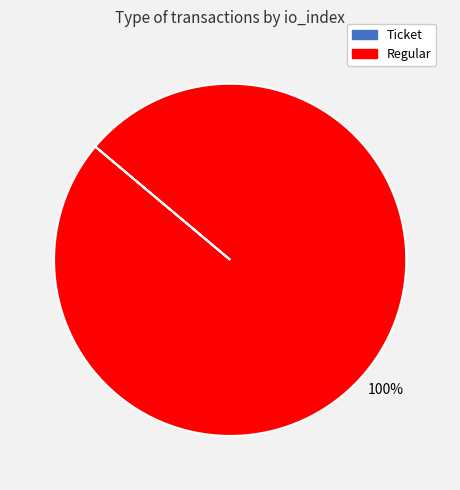

To the nearest percent, what is the difference between the largest and smallest slice percentages?

100%